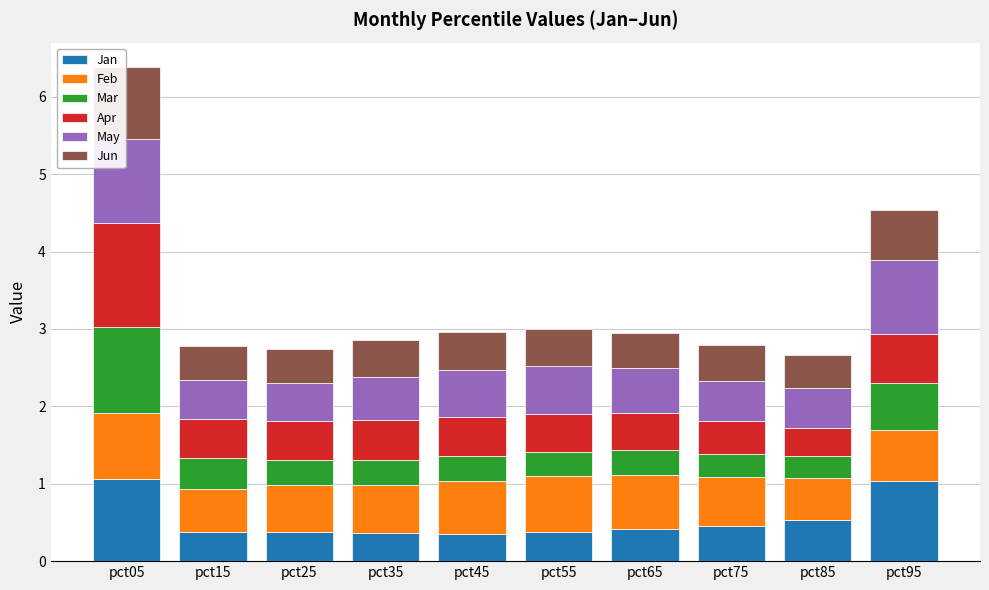

What is the difference between the Jan values at pct95 and pct85?

0.5